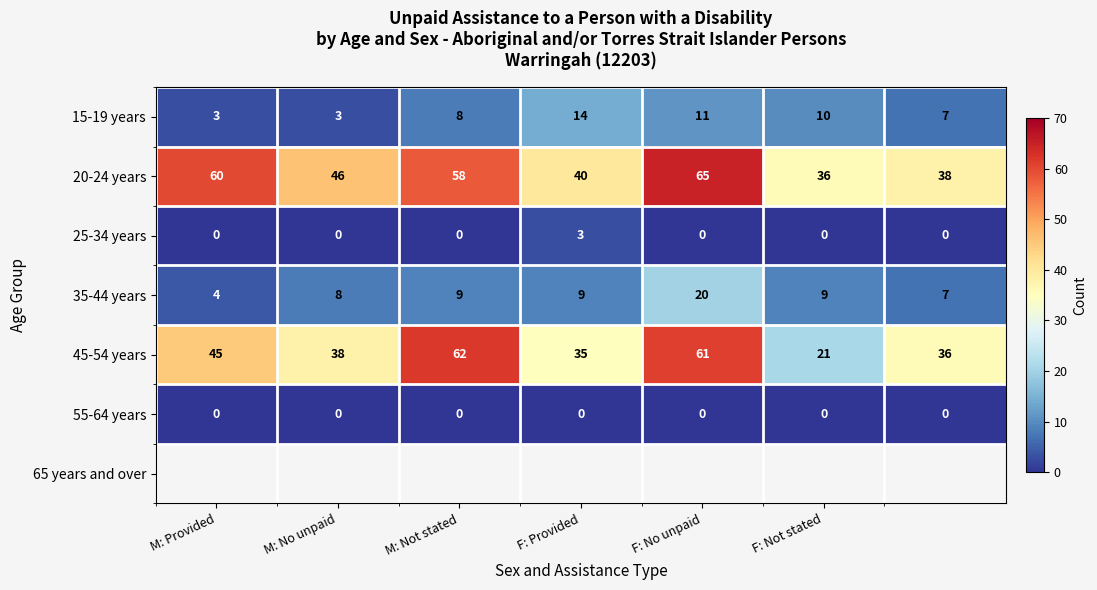

What is the difference between the maximum and minimum values in the 15-19 years series?

11